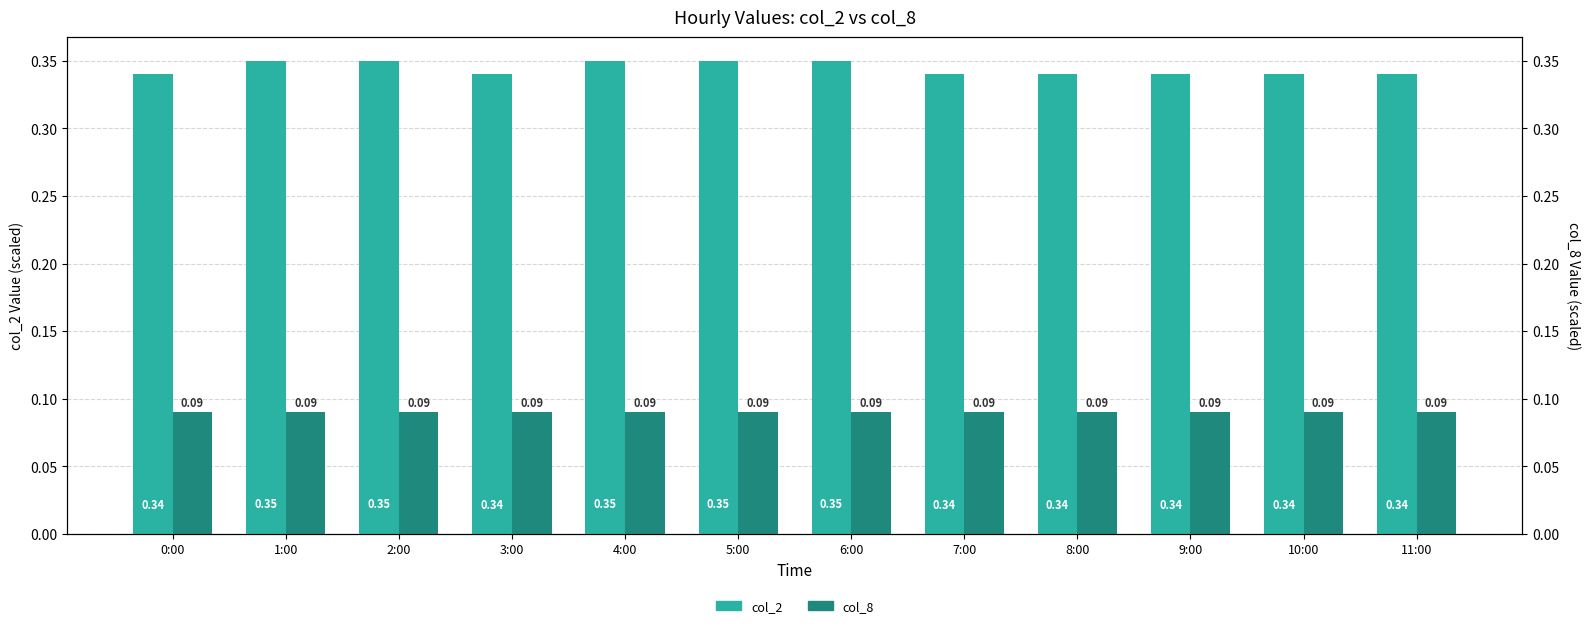

What is the smallest value displayed?

900000.0